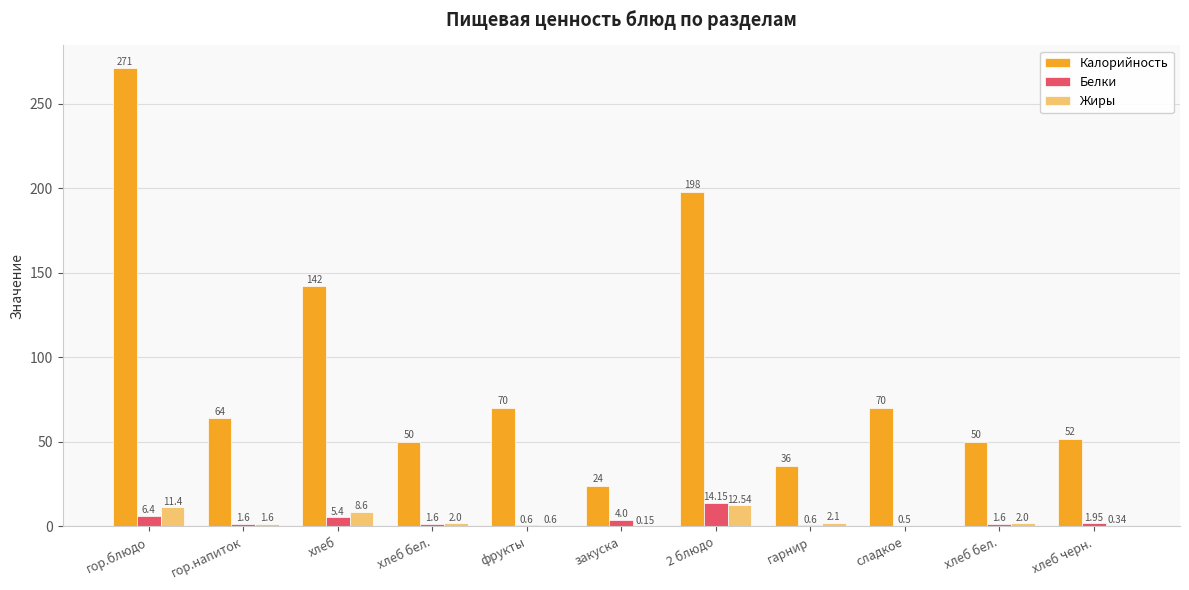

Which series has the largest total across all categories?

Калорийность